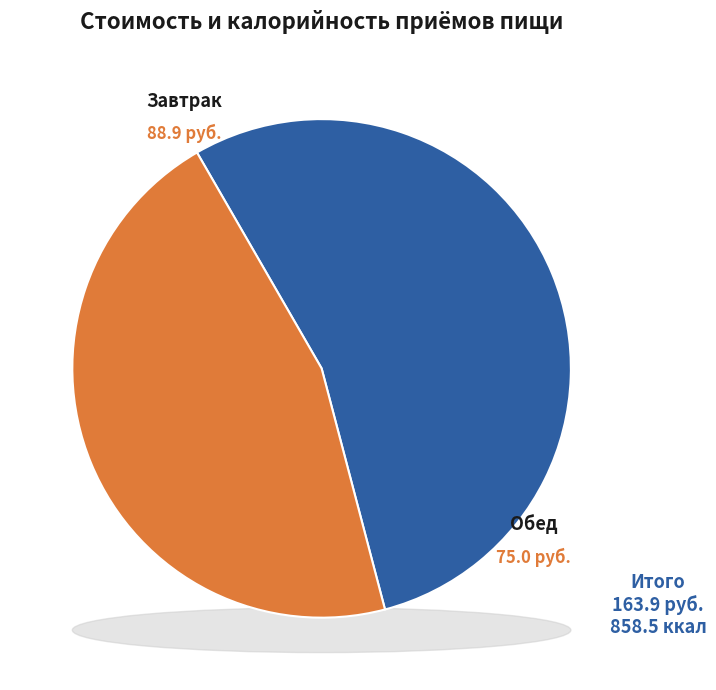

What is the largest slice in the pie chart?

Завтрак